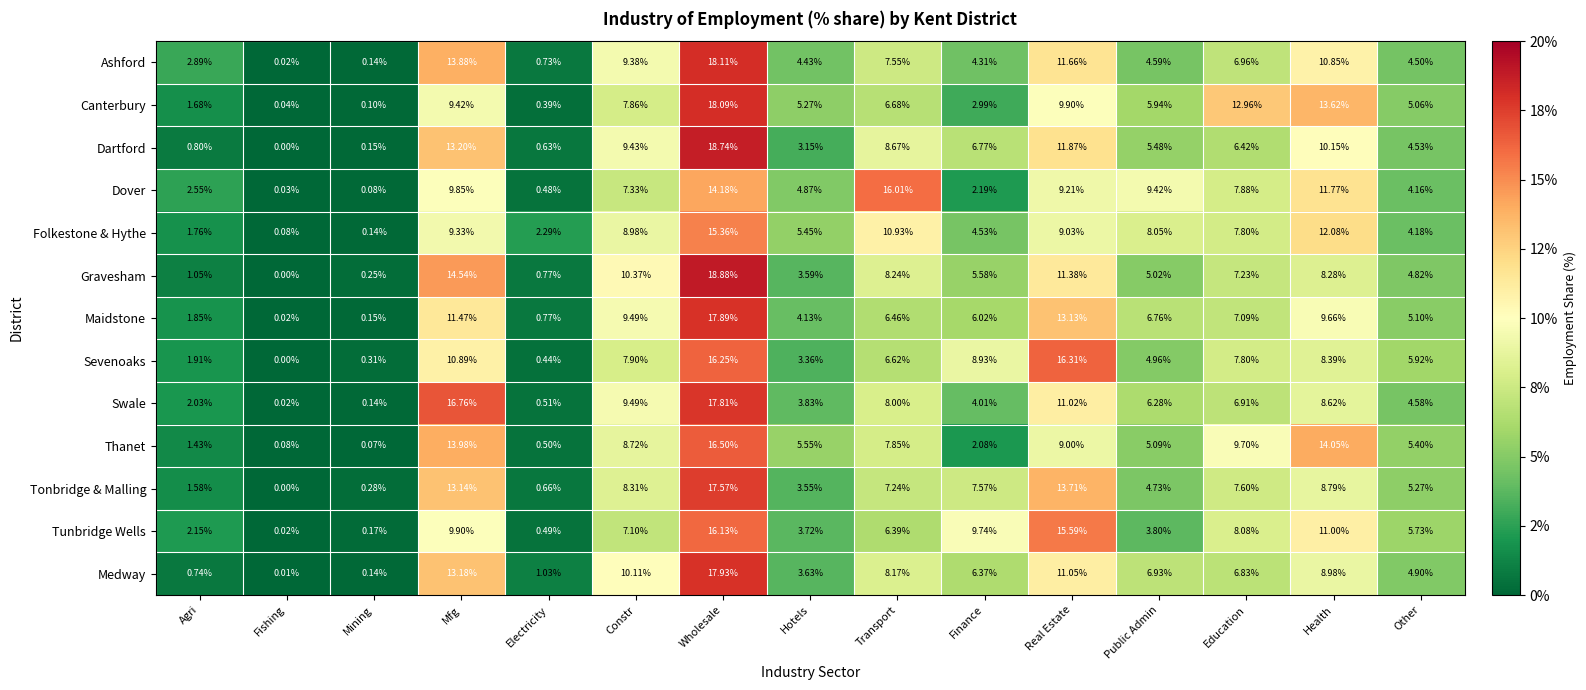

What is the total value across all series at Wholesale?

223.4